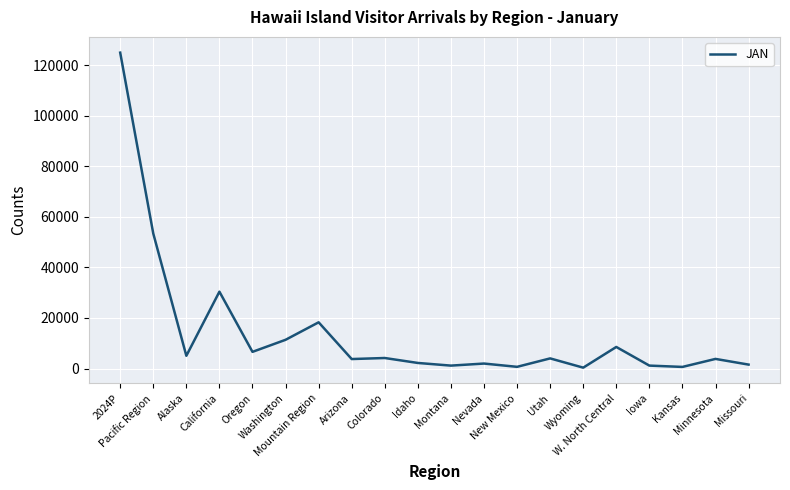

What is the greatest value displayed?

124975.9